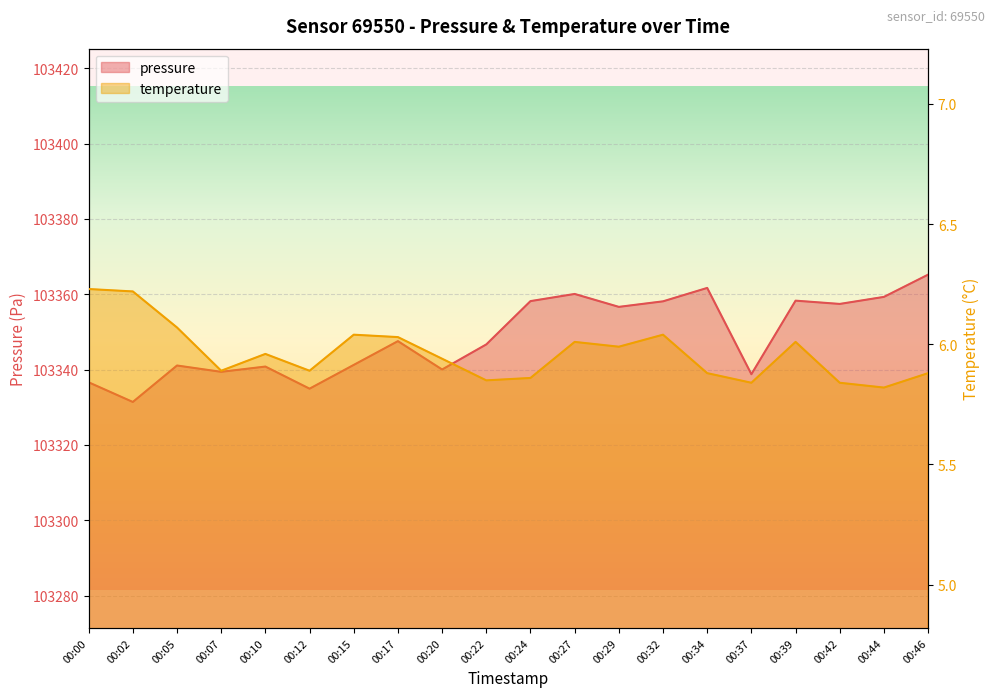

At which category does the chart reach its peak across all series?

00:46